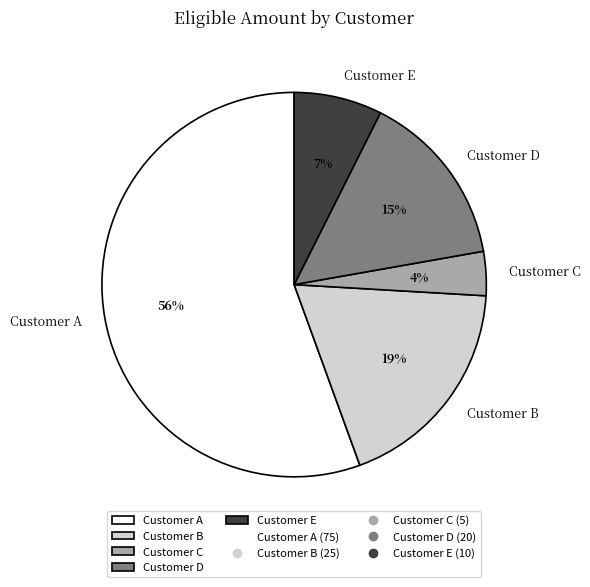

To the nearest percent, what is the difference between the Customer D and Customer B slice percentages?

4%